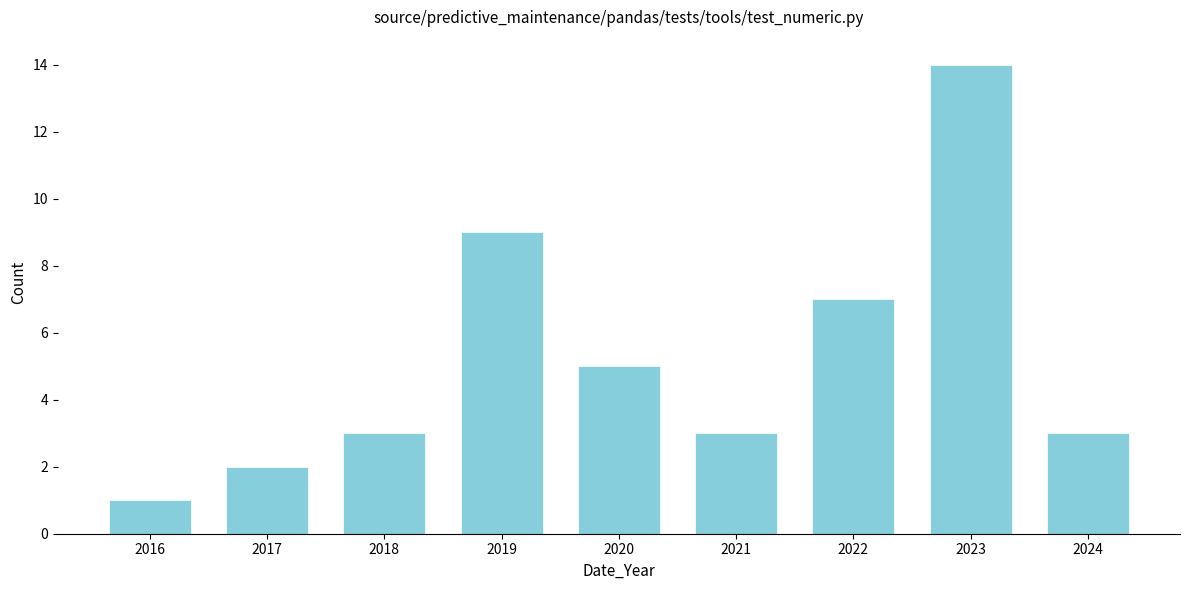

Reading right to left, list all the values displayed in this chart.

2024=3	2023=14	2022=7	2021=3	2020=5	2019=9	2018=3	2017=2	2016=1